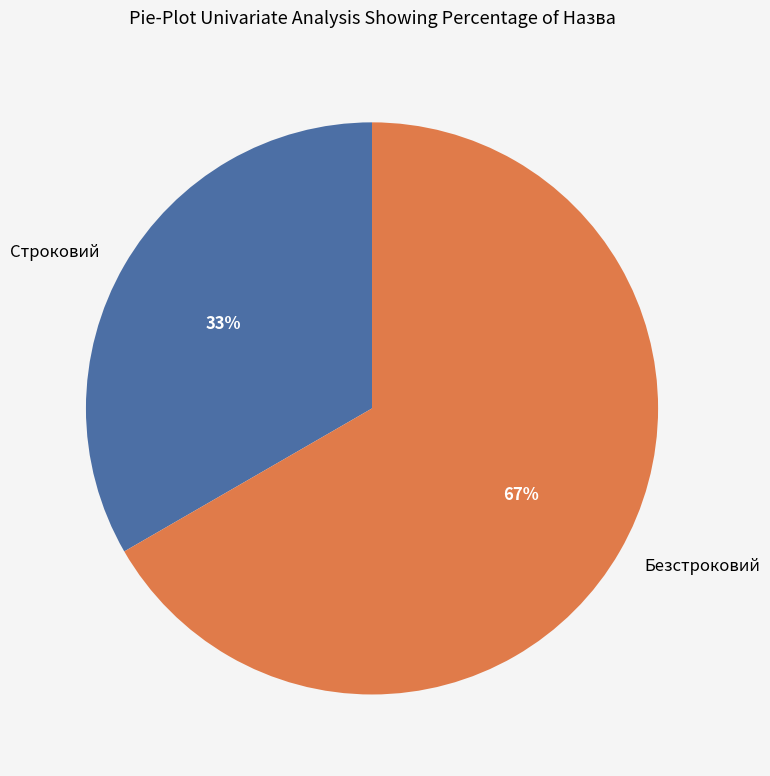

To the nearest percent, what is the combined percentage of Безстроковий and Строковий?

100%